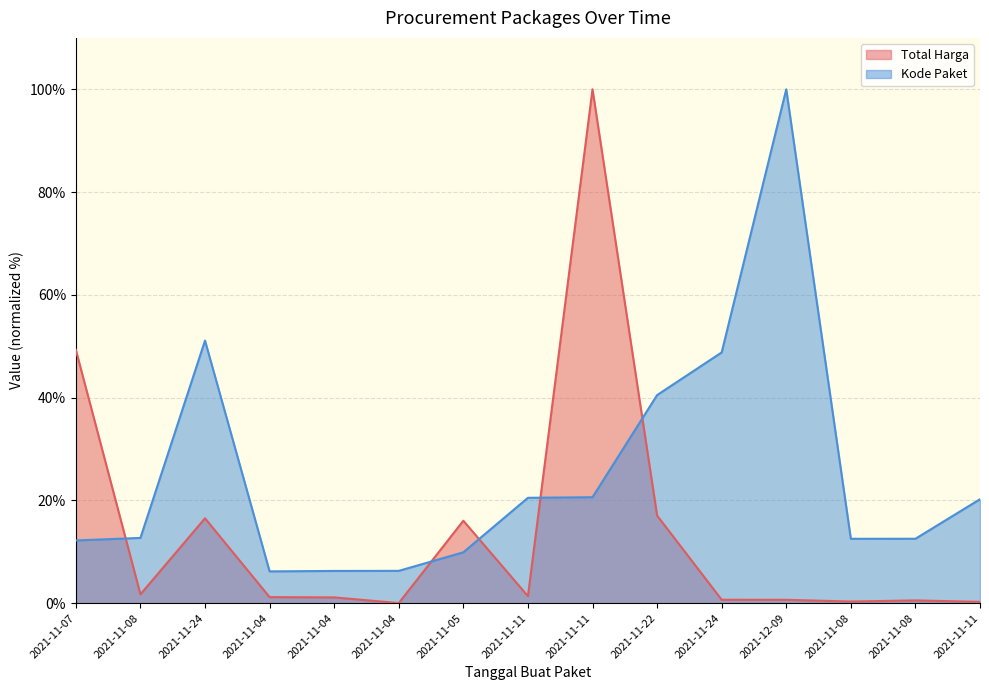

What is the average value of the Kode Paket series?

25.4